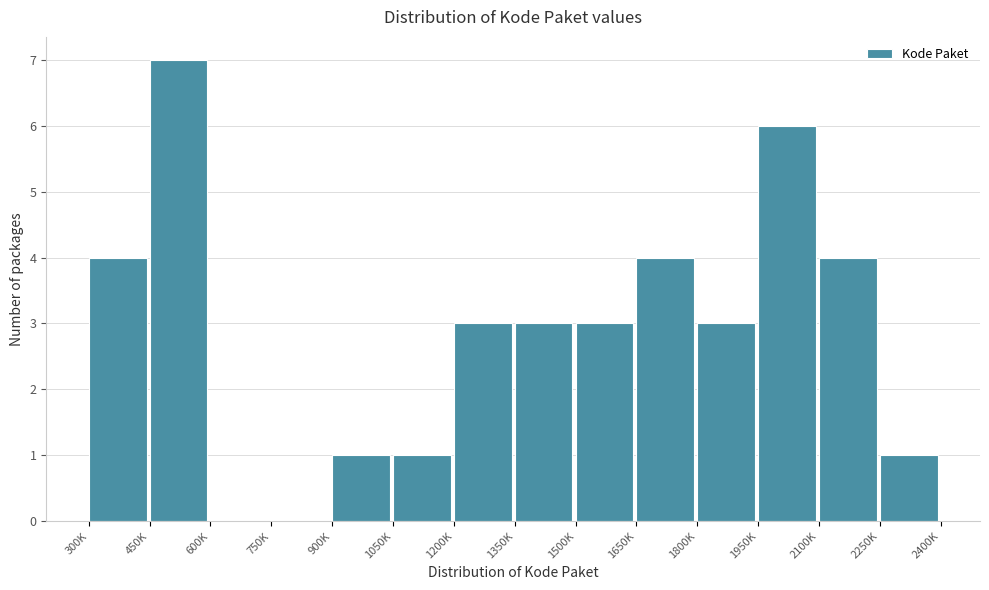

Reading left to right, transcribe all the data shown in this chart.

300K=4	450K=7	600K=0	750K=0	900K=1	1050K=1	1200K=3	1350K=3	1500K=3	1650K=4	1800K=3	1950K=6	2100K=4	2250K=1